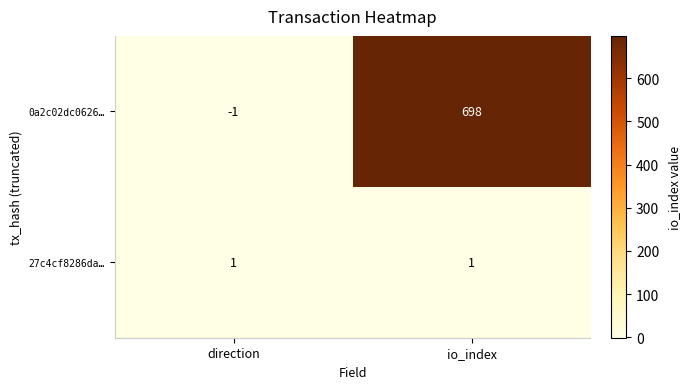

What is the greatest value displayed?

698